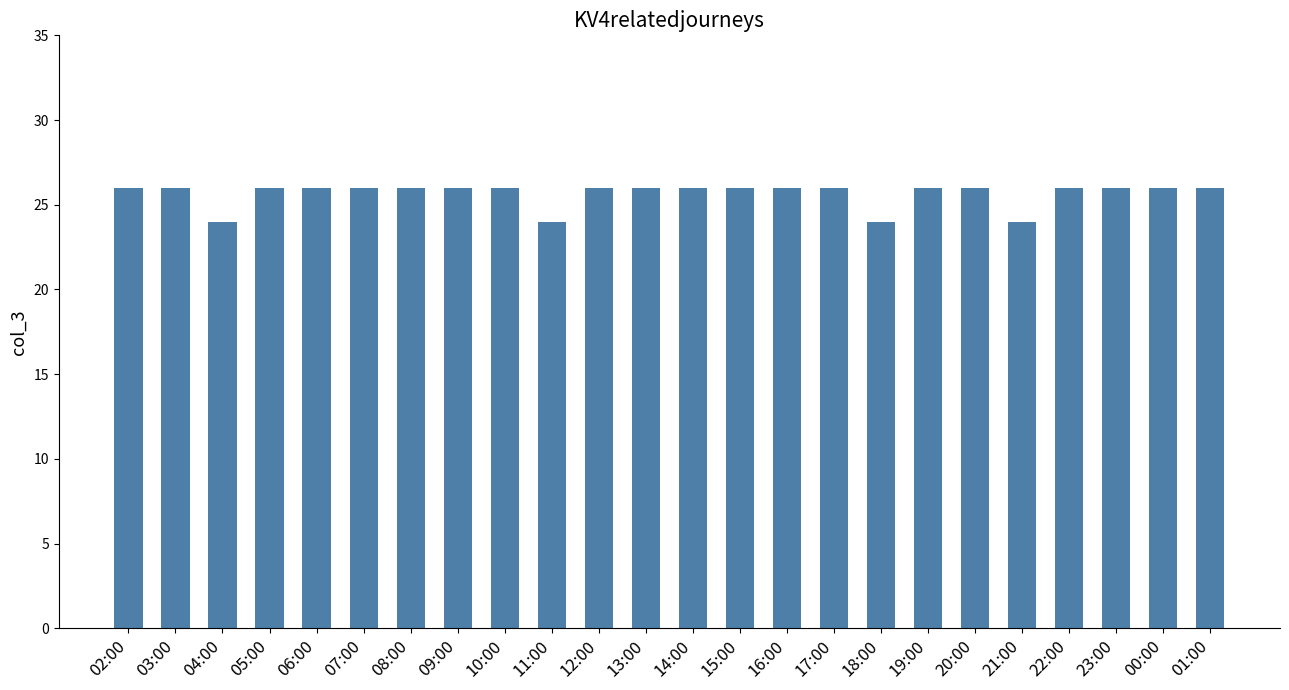

Reading left to right, what are all the values shown in this chart?

02:00=26	03:00=26	04:00=24	05:00=26	06:00=26	07:00=26	08:00=26	09:00=26	10:00=26	11:00=24	12:00=26	13:00=26	14:00=26	15:00=26	16:00=26	17:00=26	18:00=24	19:00=26	20:00=26	21:00=24	22:00=26	23:00=26	00:00=26	01:00=26